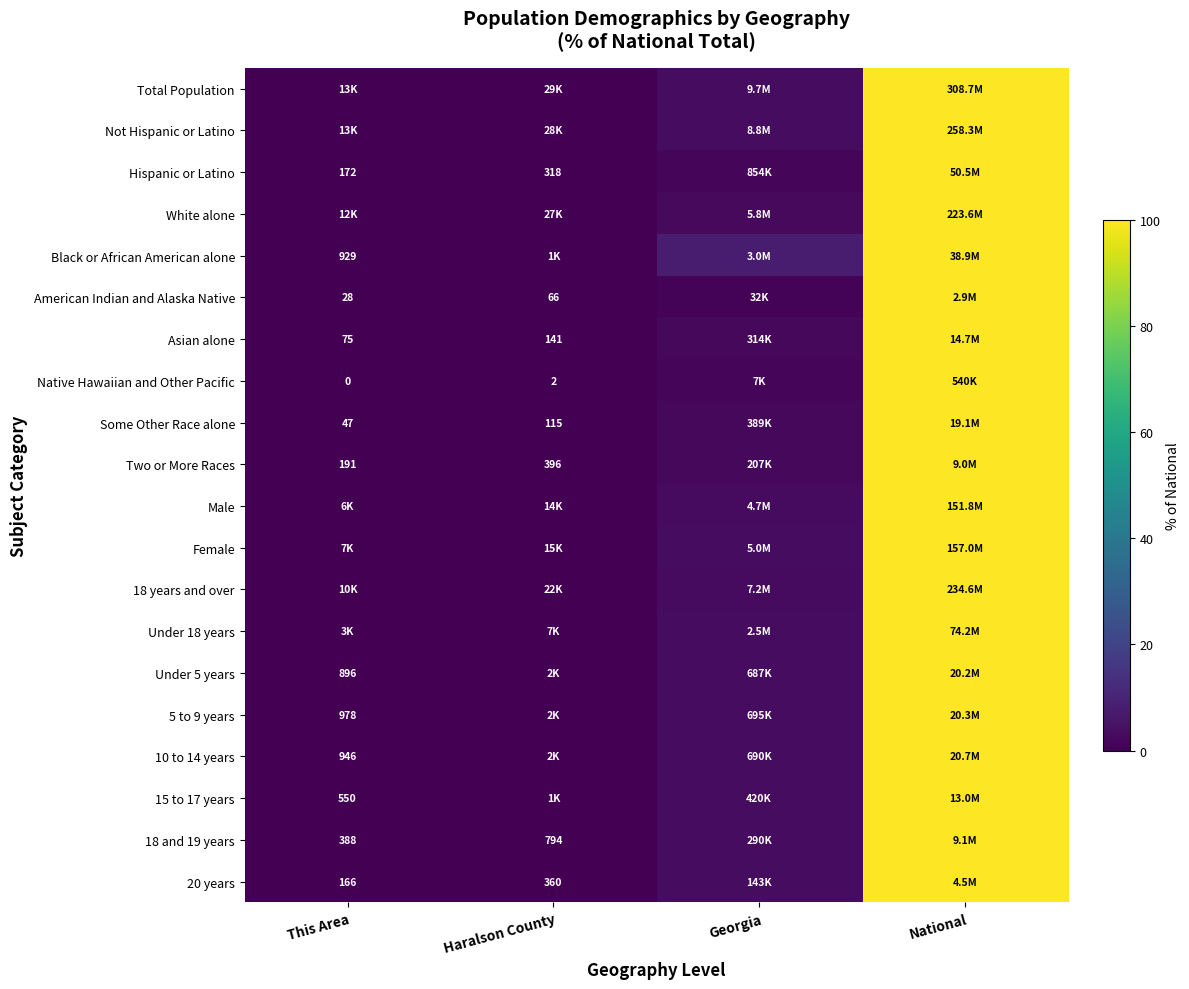

Is the value of Native Hawaiian and Other Pacific at This Area greater than the value of Two or More Races at Haralson County?

No